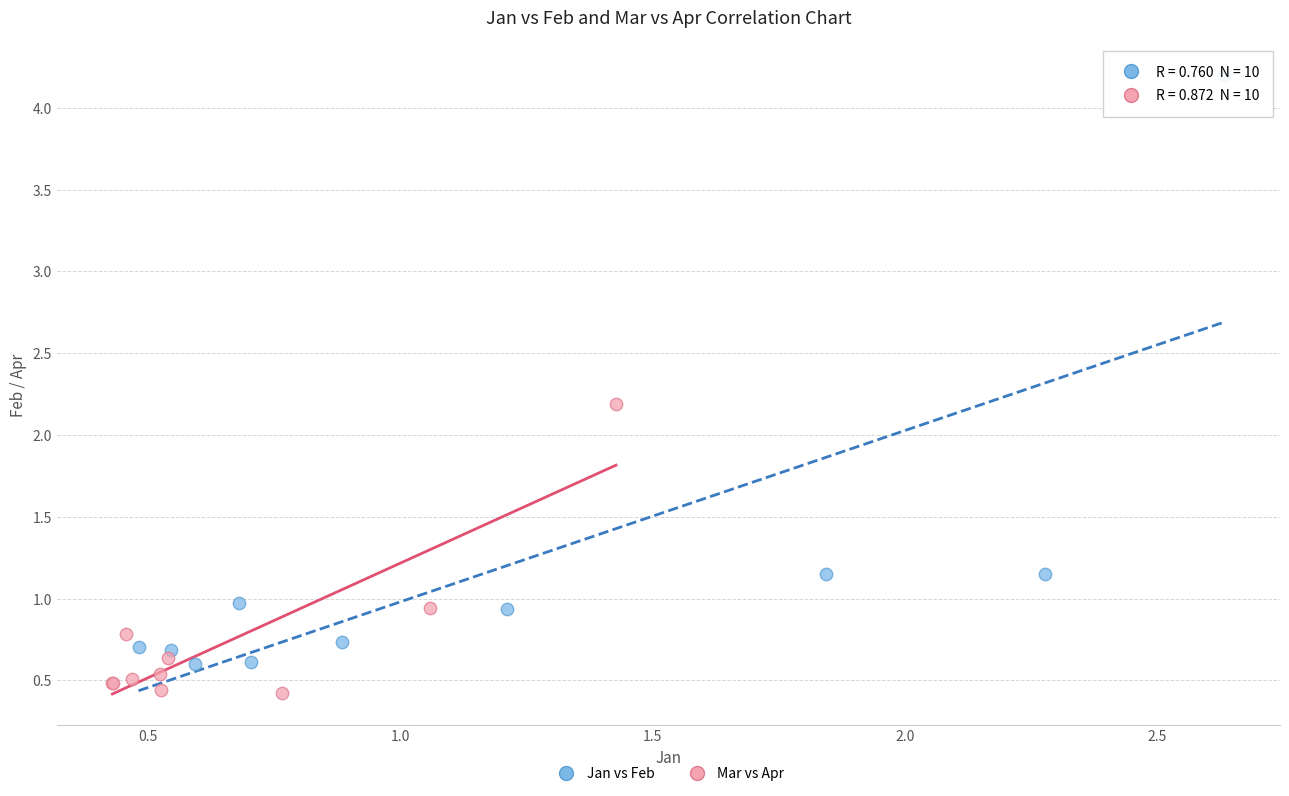

What are all the series names shown in the legend?

Jan vs Feb, Mar vs Apr